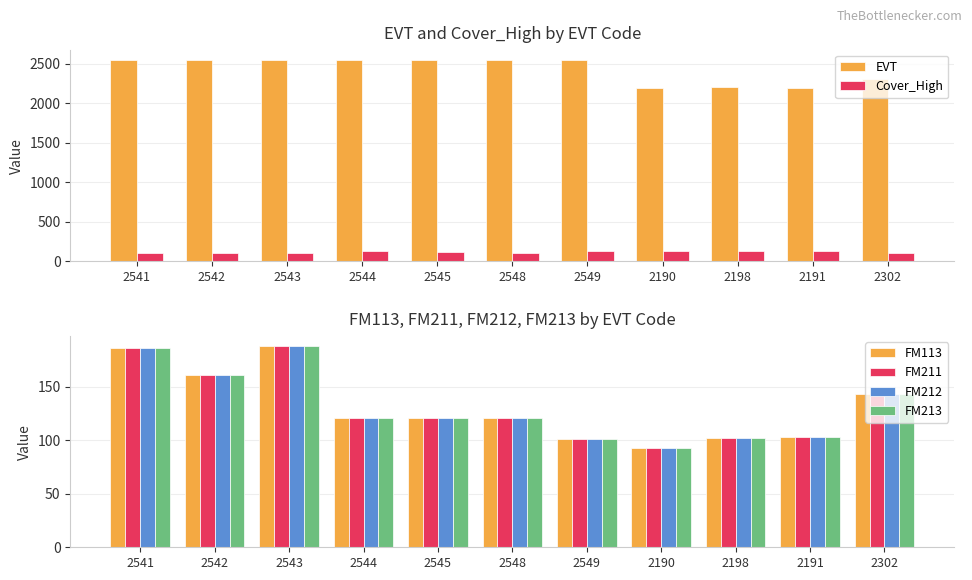

Read the FM211 value at 2191.

103